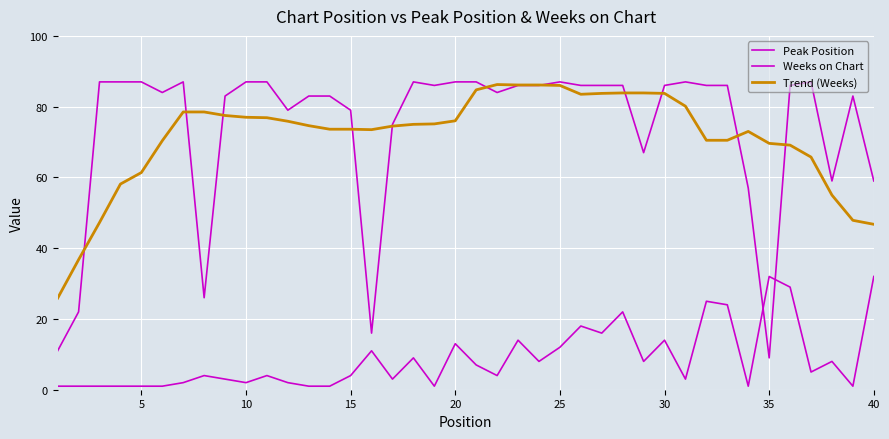

At how many categories does at least one series exceed 46?

38